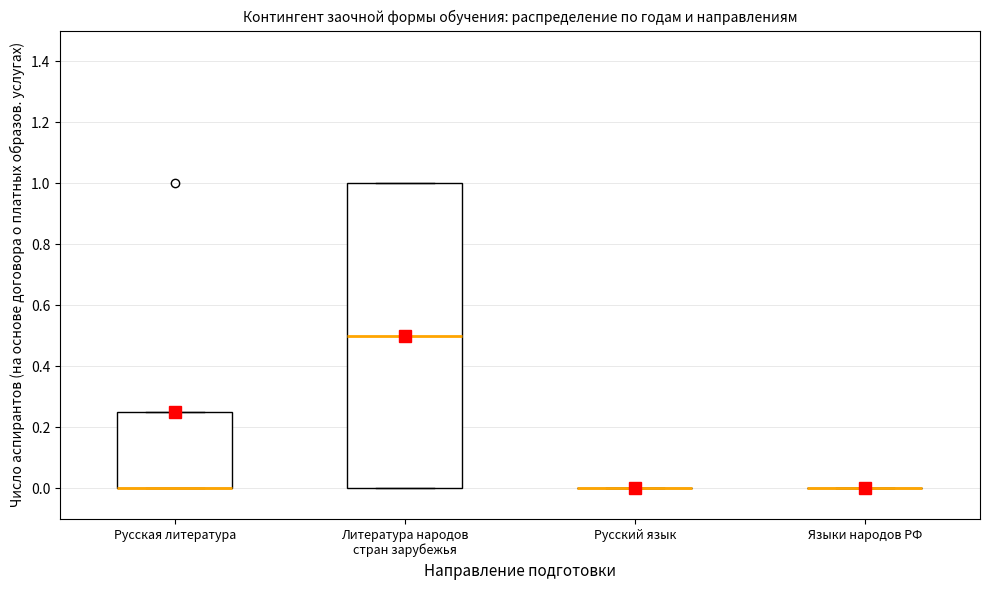

Reading left to right, read every box against the y-axis: the position of its median line, the range the box covers, and the ends of its whiskers. The values are not printed on the chart, so give them approximately, as read against the axis.

Русская литература: median 0.00 (drawn on the box's lower edge), box 0.00 to 0.26, whiskers 0.00 to 0.26
Литература народов стран зарубежья: median 0.50, box 0.00 to 1.00, whiskers 0.00 to 1.00
Русский язык: box collapsed to a line at 0.00, whiskers 0.00 to 0.00
Языки народов РФ: box collapsed to a line at 0.00, whiskers 0.00 to 0.00